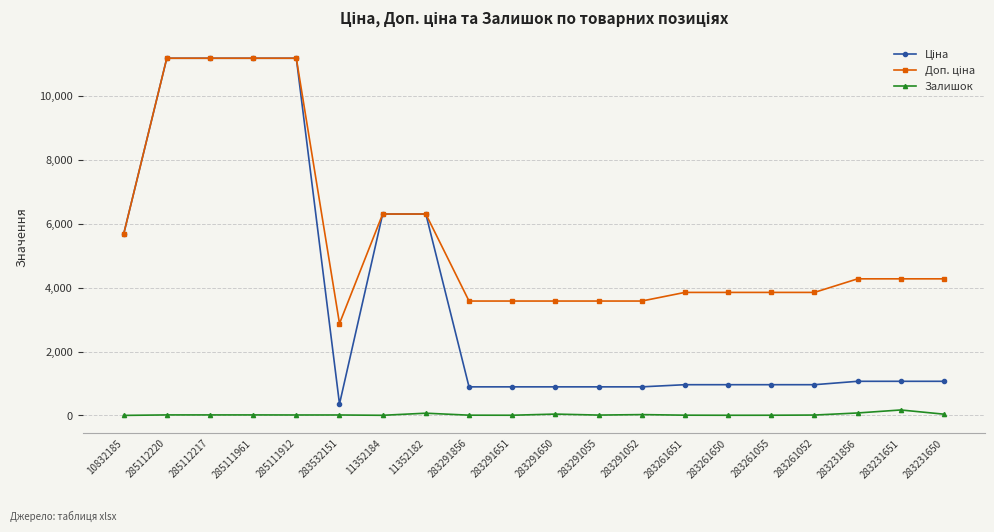

True or false: Залишок has more than 0 points higher than both neighbors.

True